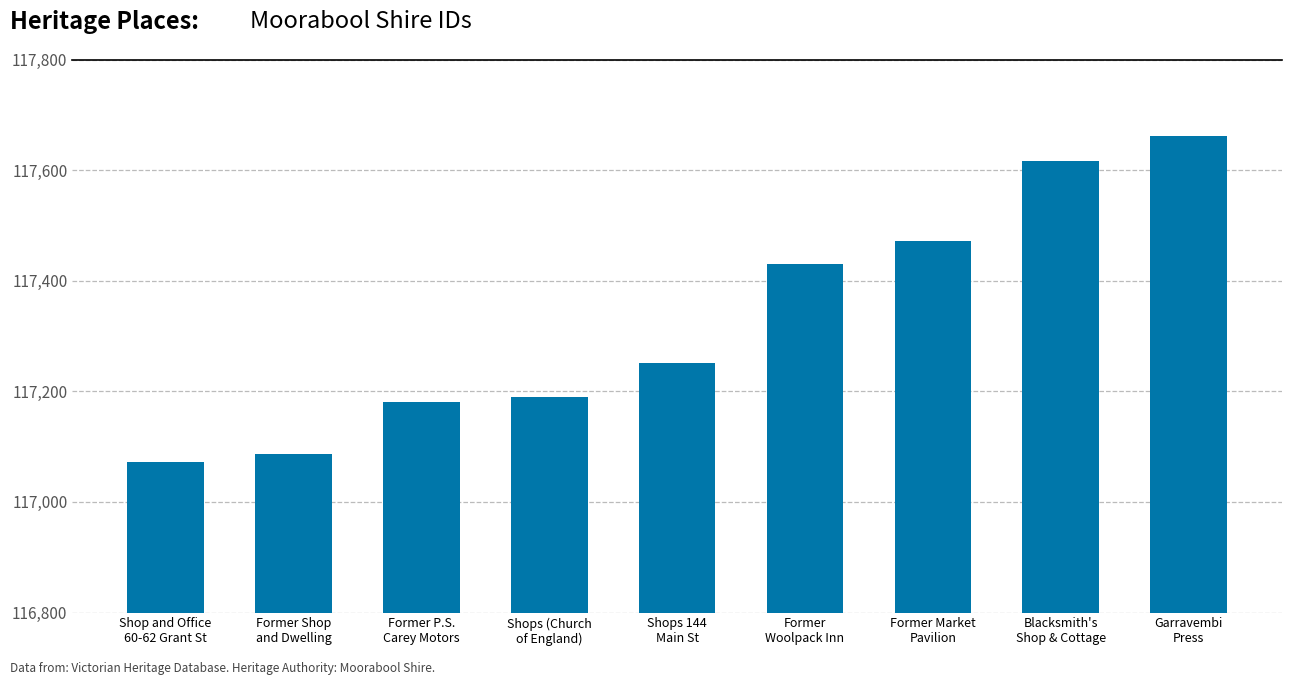

What is the value of the 7th bar from the left?

117472